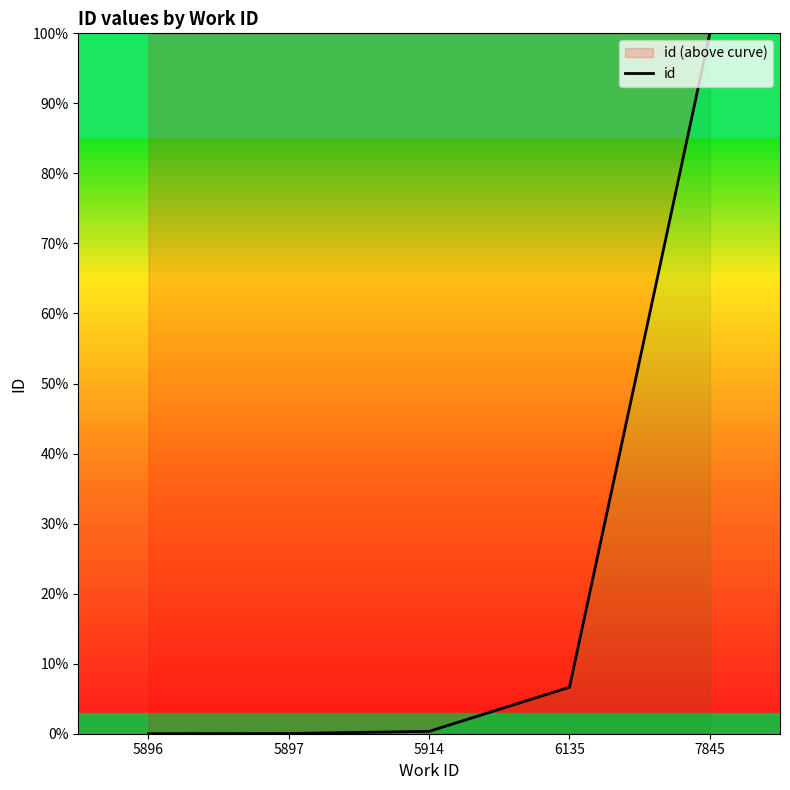

Reading left to right, transcribe all the data shown in this chart.

0.0	0.0	0.3	6.6	100.0